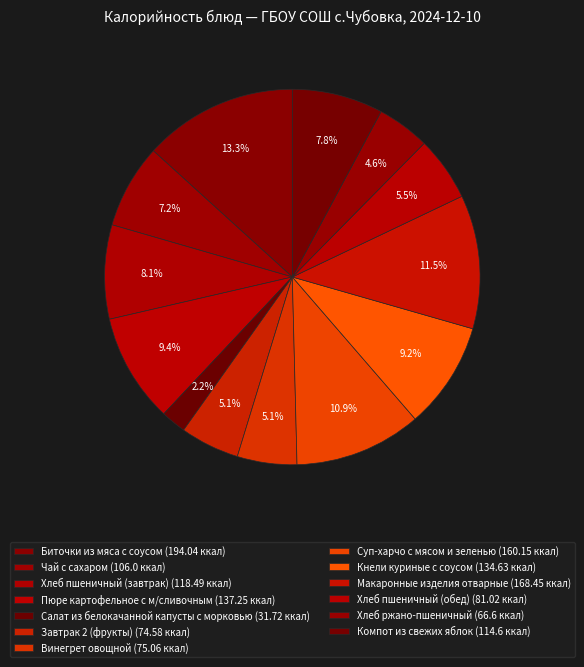

How many segments does this pie chart have?

13